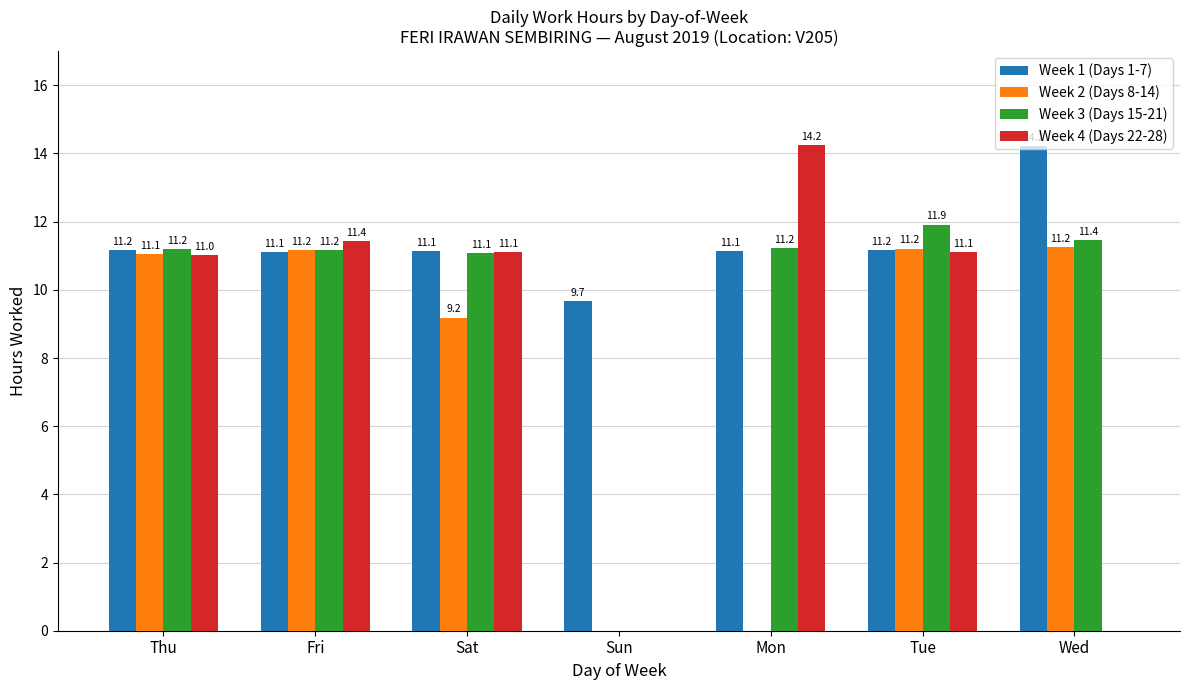

True or false: Week 2 (Days 8-14) has a value of 9.2 at Sat.

True